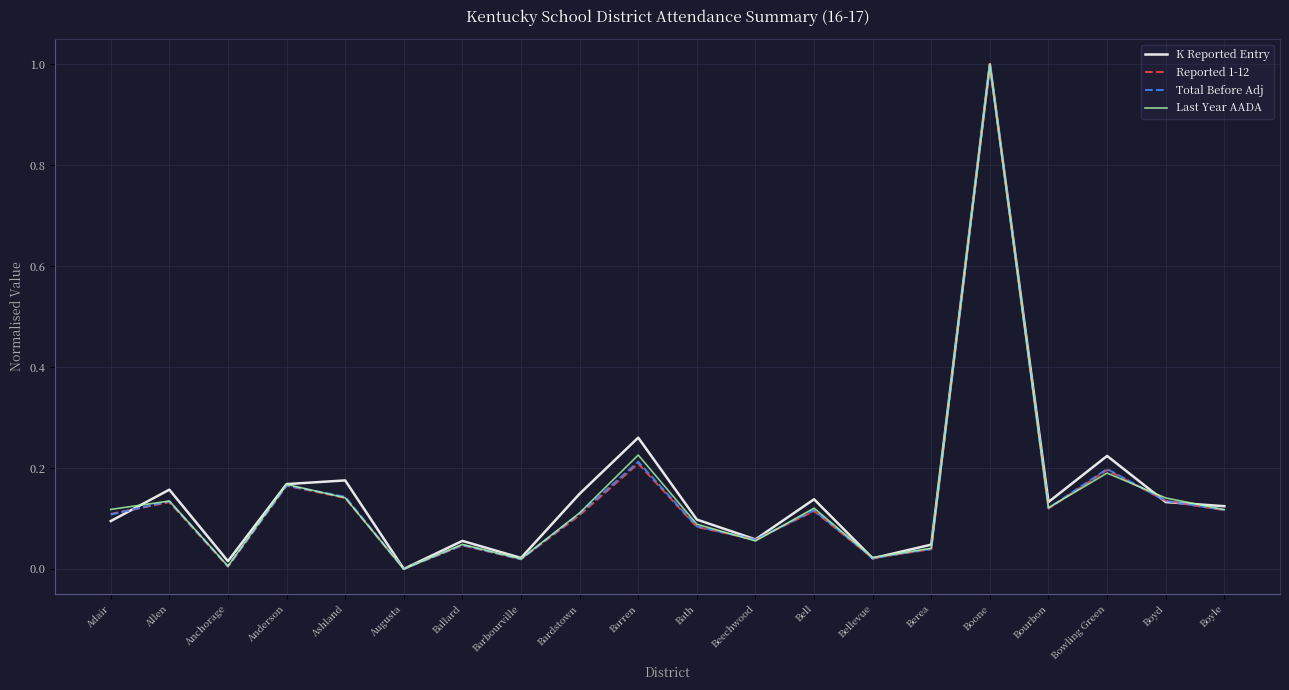

Which category has the highest value in the Total Before Adj series?

Boone